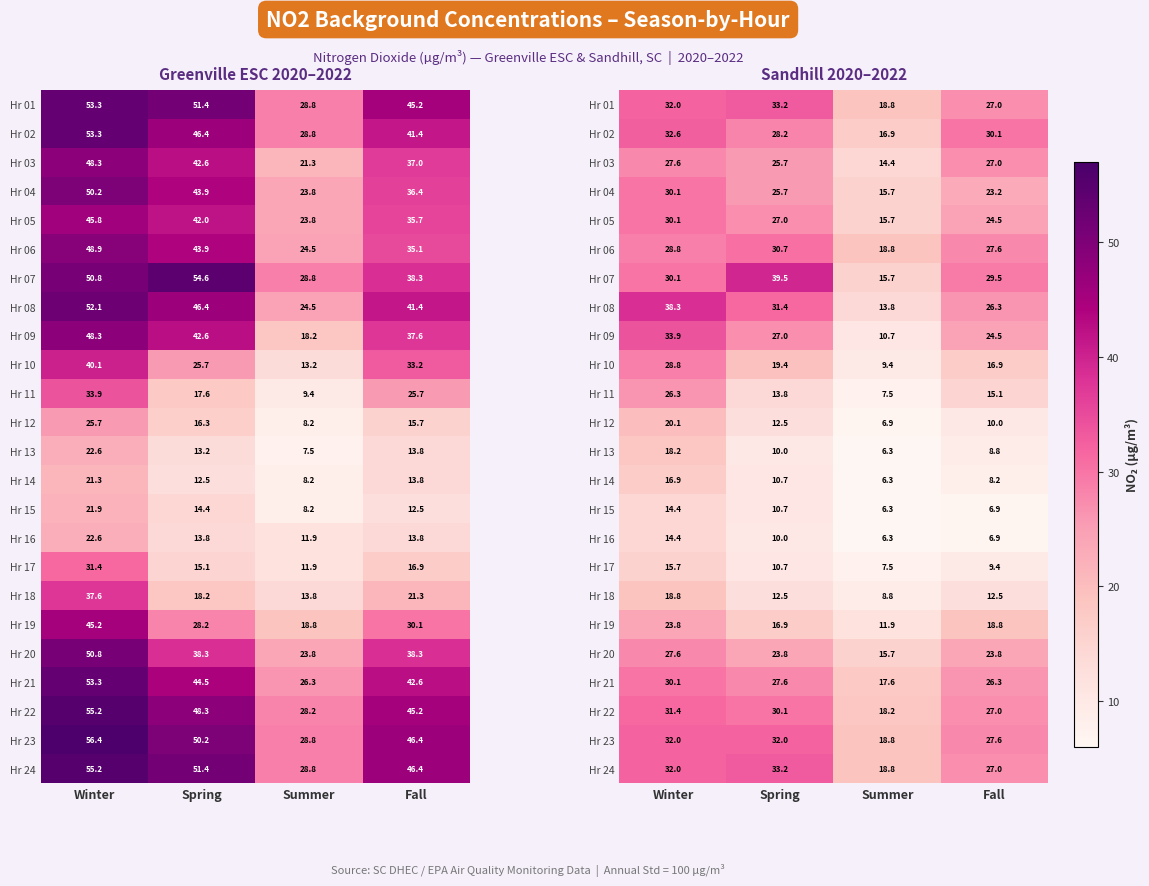

How many data points in Hr 21 are above 27?

2